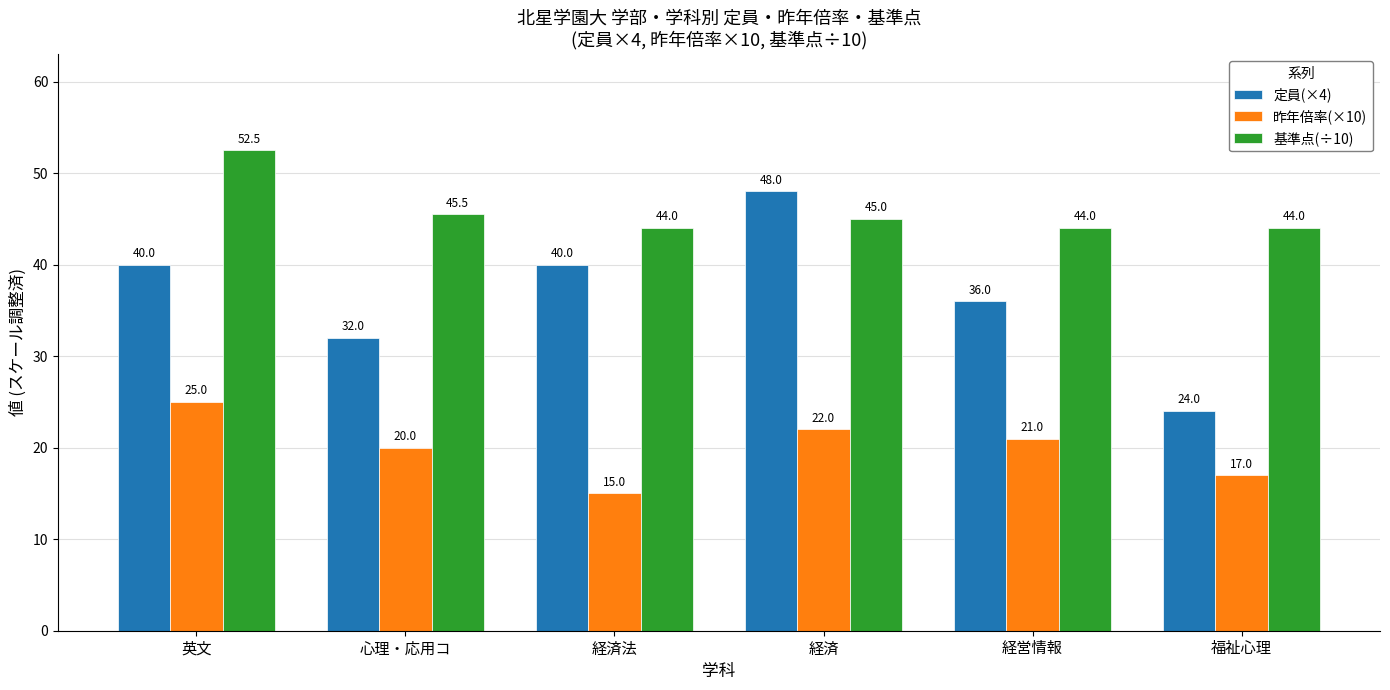

True or false: 昨年倍率(×10) has a value of 20.0 at 心理・応用コ.

True